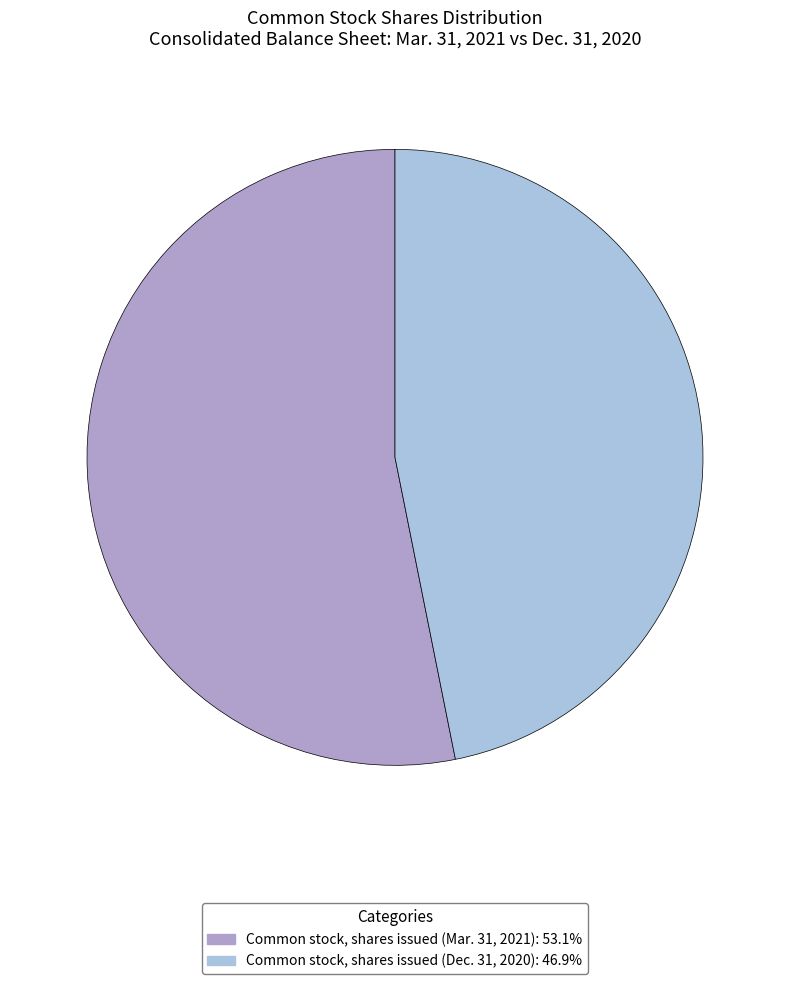

Is there a majority slice in this chart?

Yes